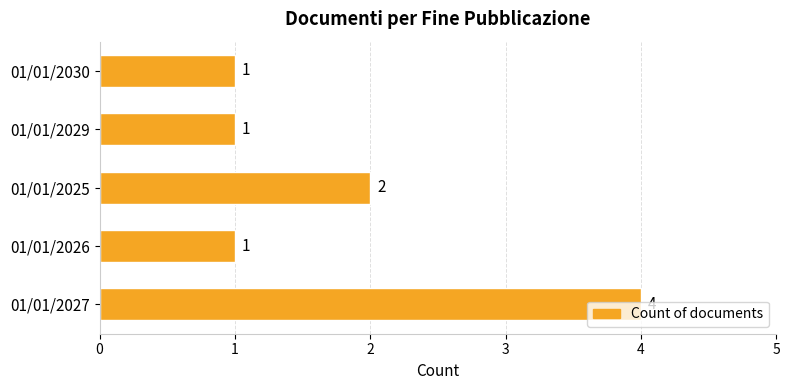

What is the difference between the maximum and minimum values?

3